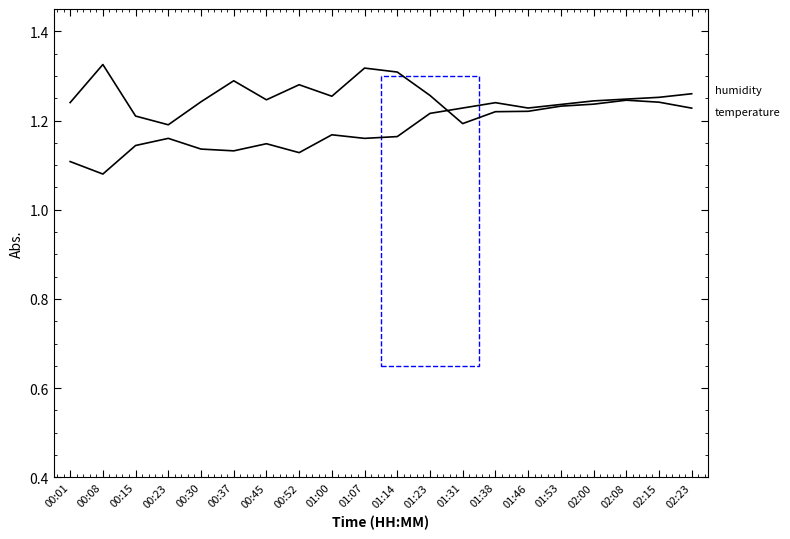

At which category is the sum across all series the highest?

02:08